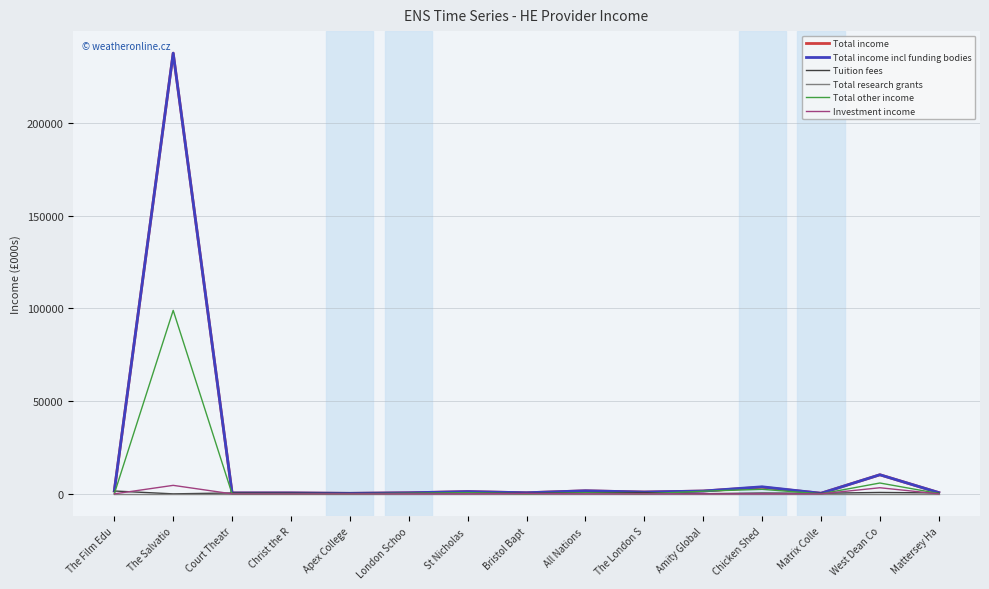

At which label does Total income incl funding bodies reach its peak?

The Salvatio